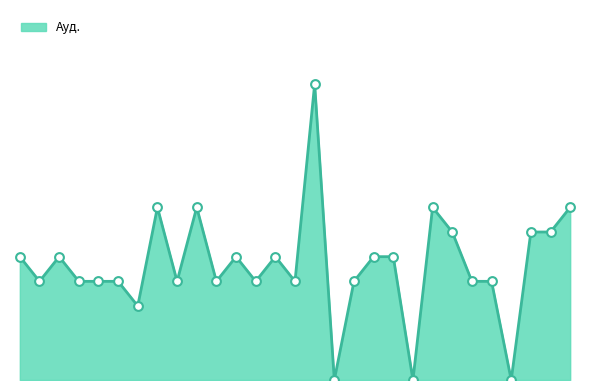

Does the chart have visible grid lines?

No